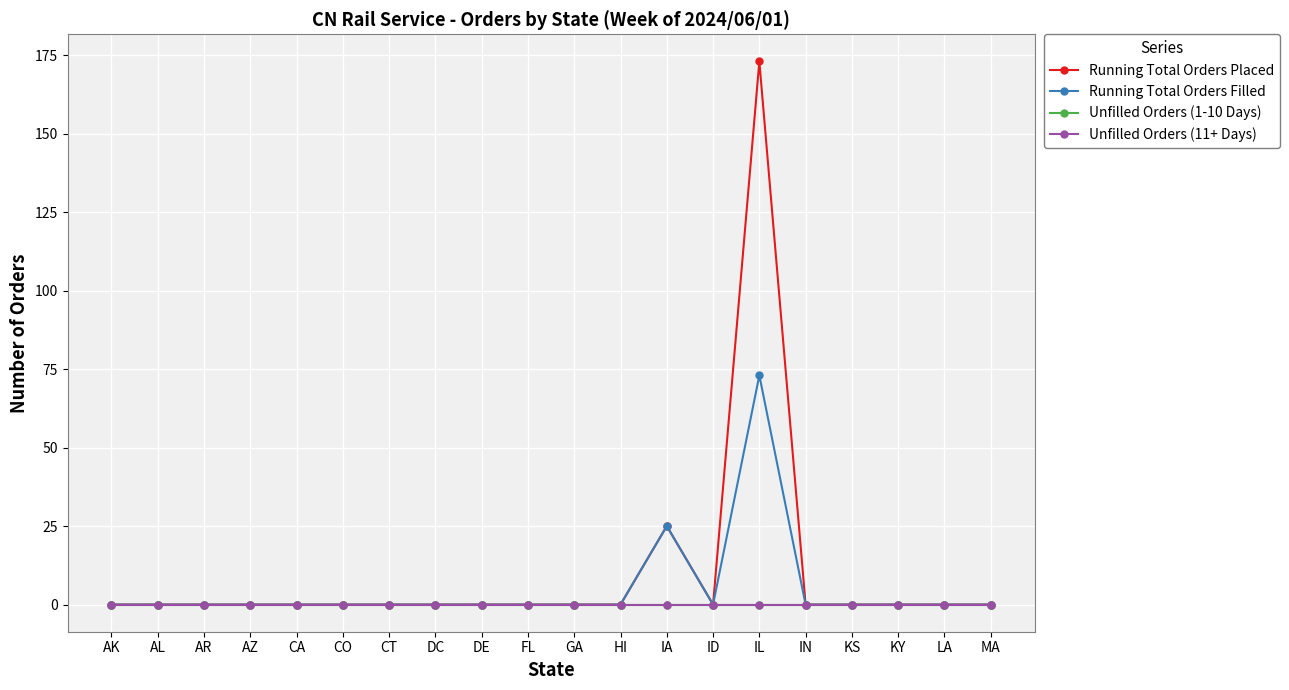

Rank the series by their maximum value, from lowest to highest.

Unfilled Orders (1-10 Days), Unfilled Orders (11+ Days), Running Total Orders Filled, Running Total Orders Placed